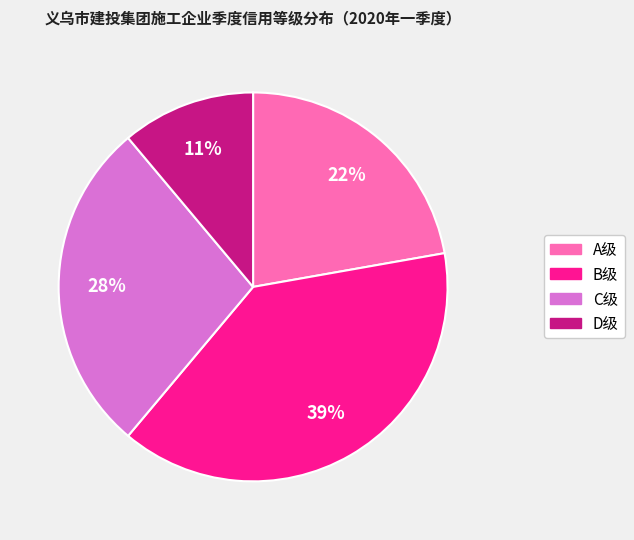

How many slices are in this pie chart?

4